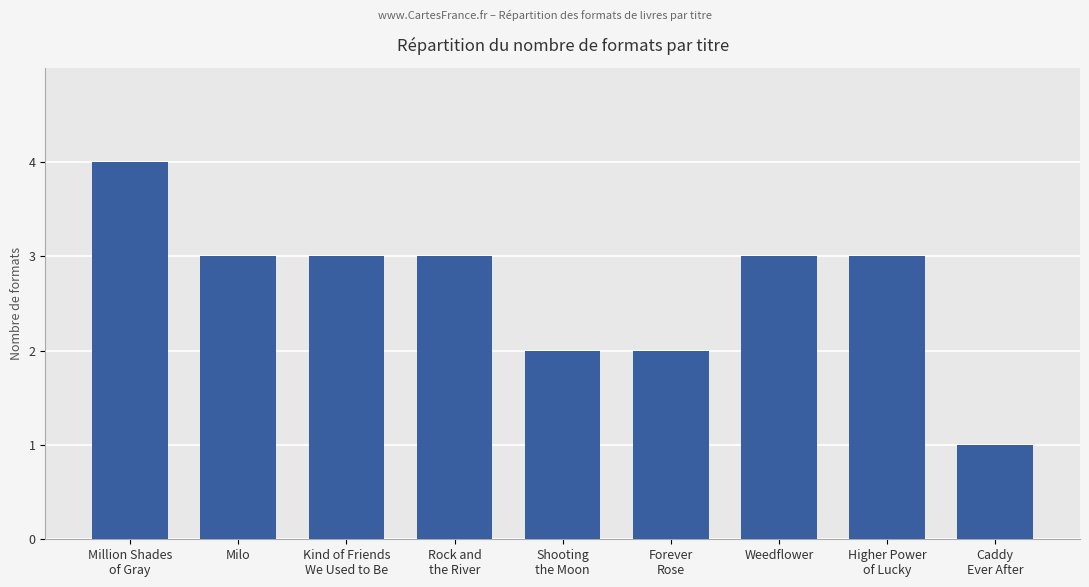

What value does the data have at Shooting
the Moon?

2